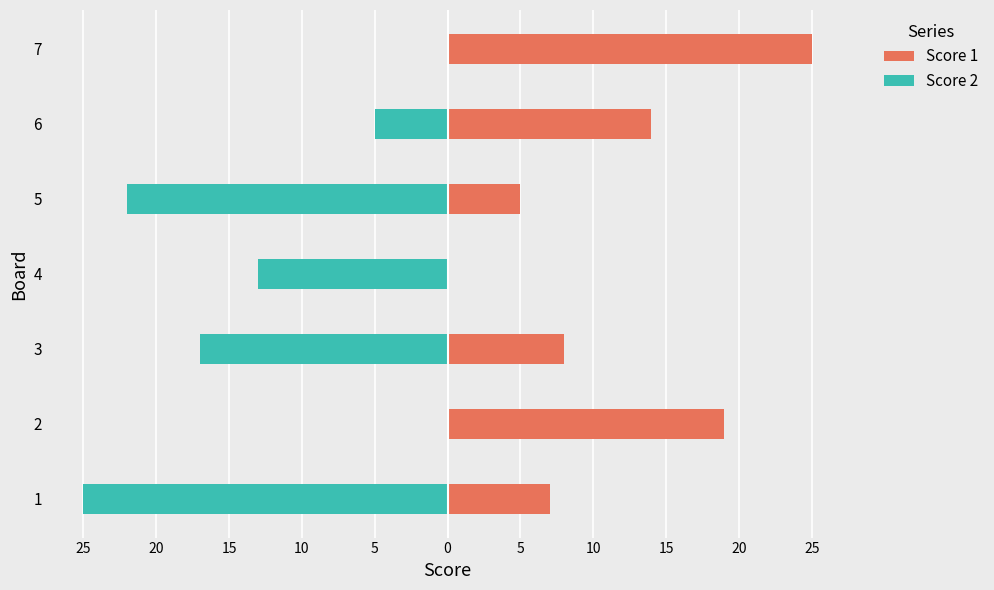

Which series has the largest total across all categories?

Score 1